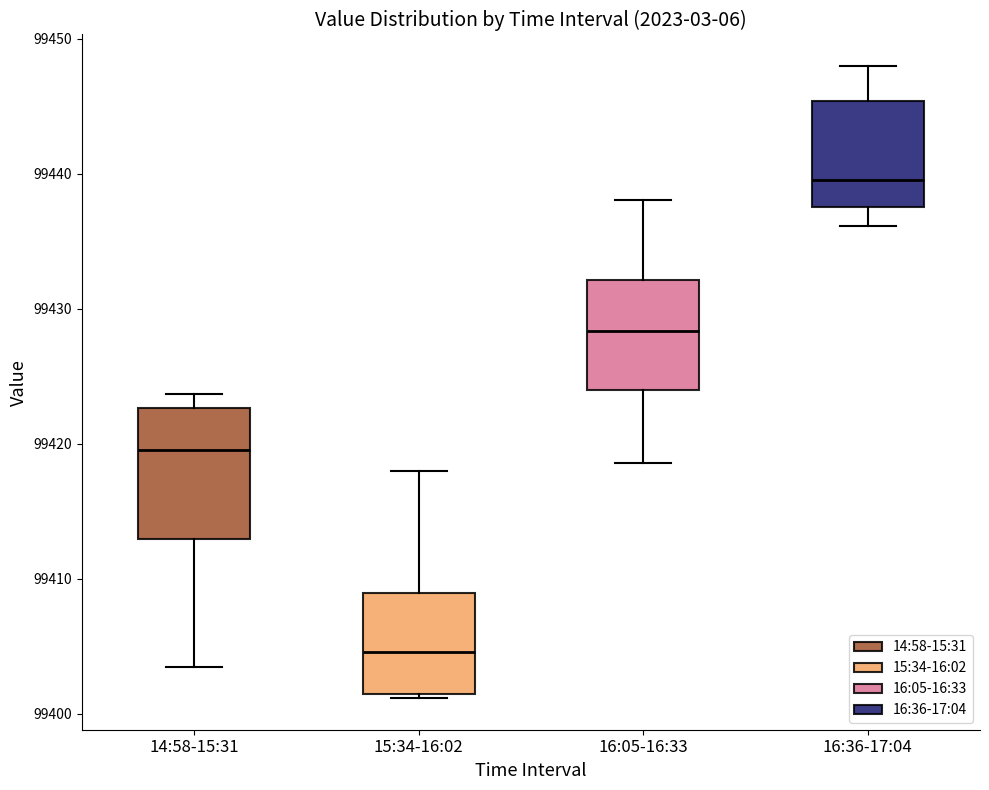

Where is the upper edge of the box for 14:58-15:31 on the y-axis? The values are not printed on the chart, so give them approximately, as read against the axis.

99423